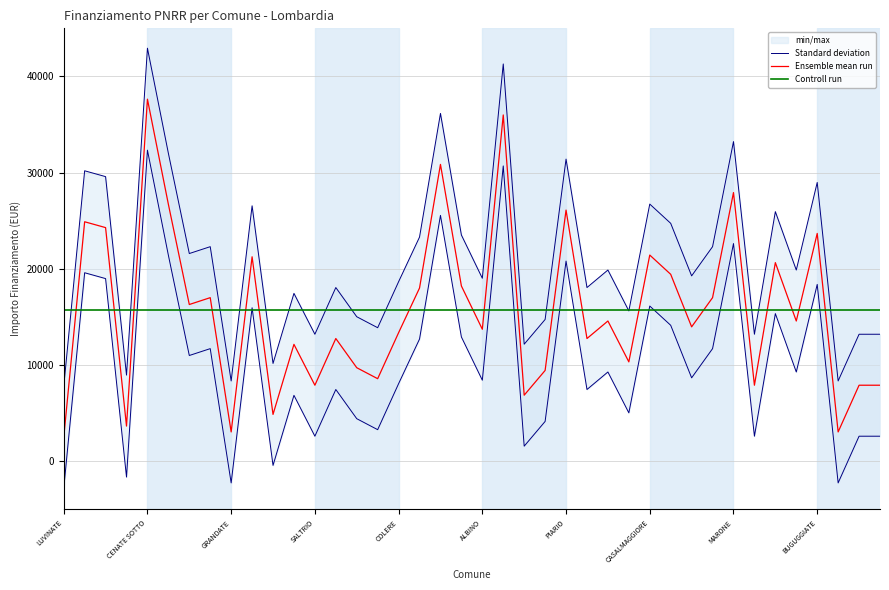

True or false: Ensemble mean run has a value of 2428.0 at LUVINATE.

True